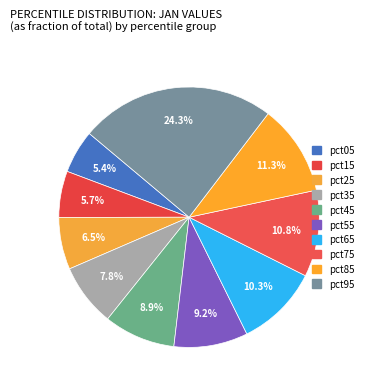

How many segments does this pie chart have?

10